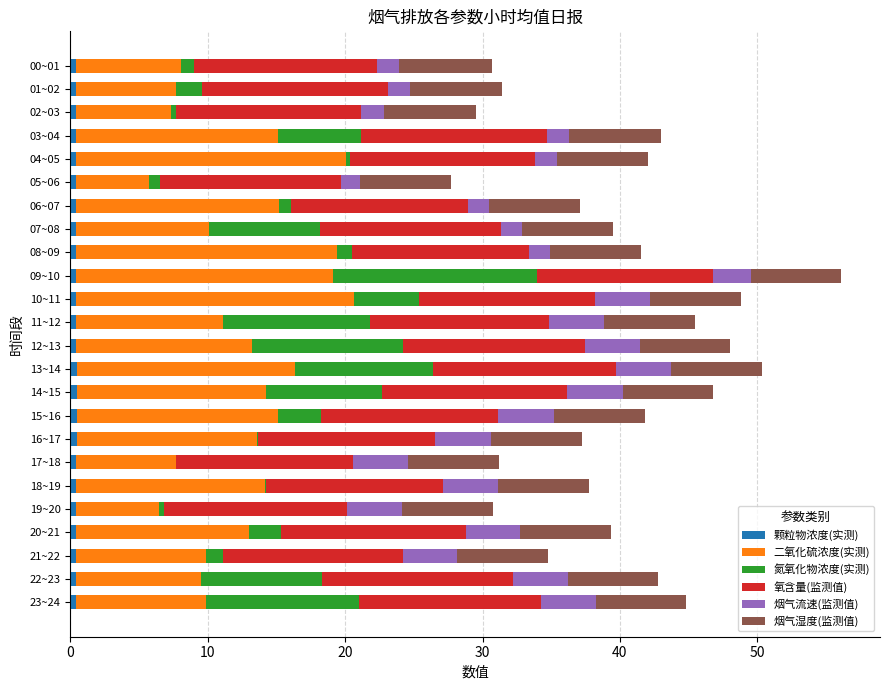

Count the number of categories in the chart.

24